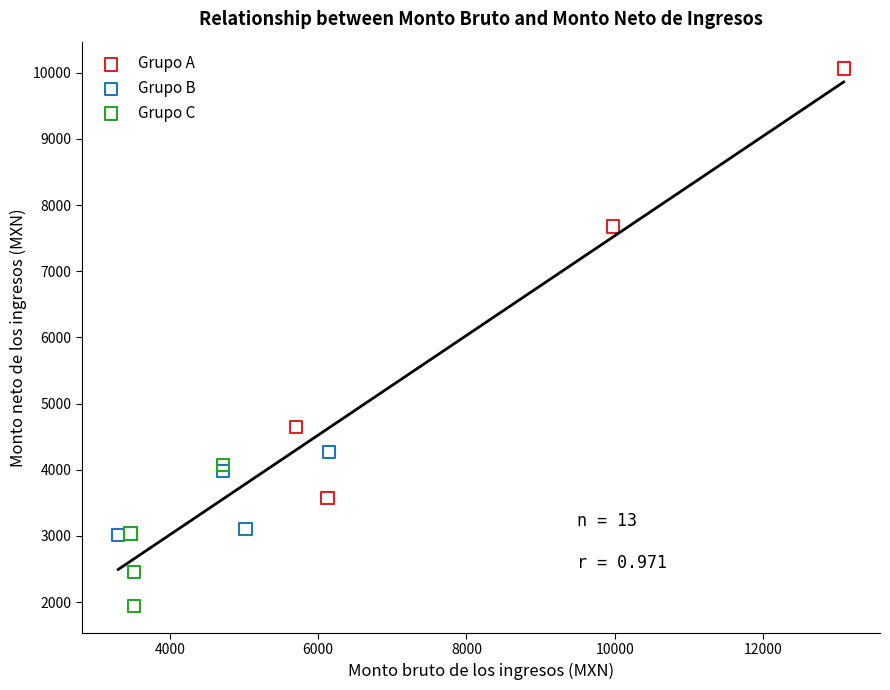

What are all the series names shown in the legend?

Grupo A, Grupo B, Grupo C